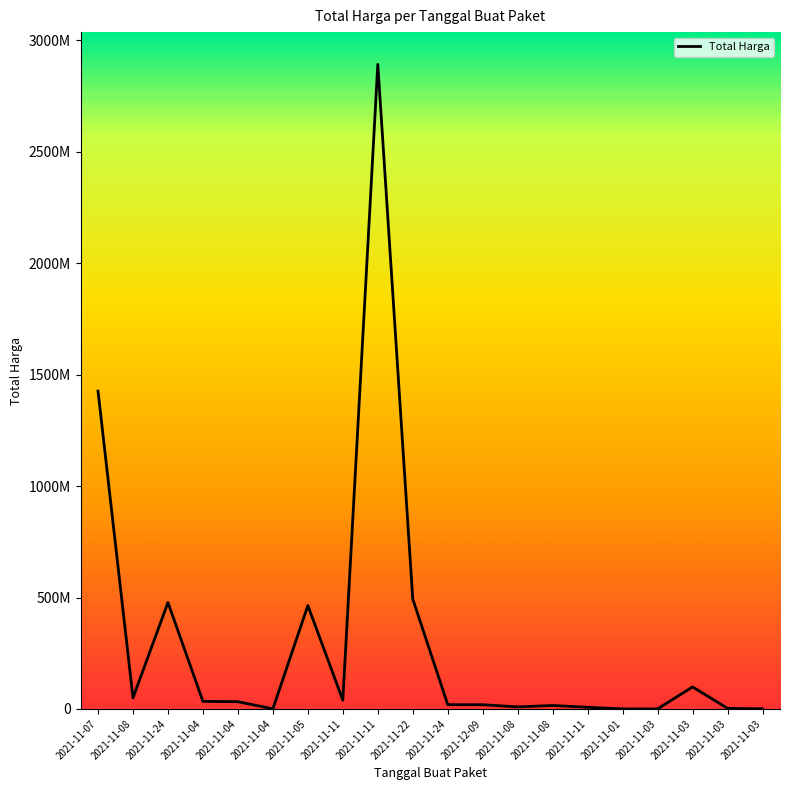

Where is the data nearest to the value 1446100000?

2021-11-07